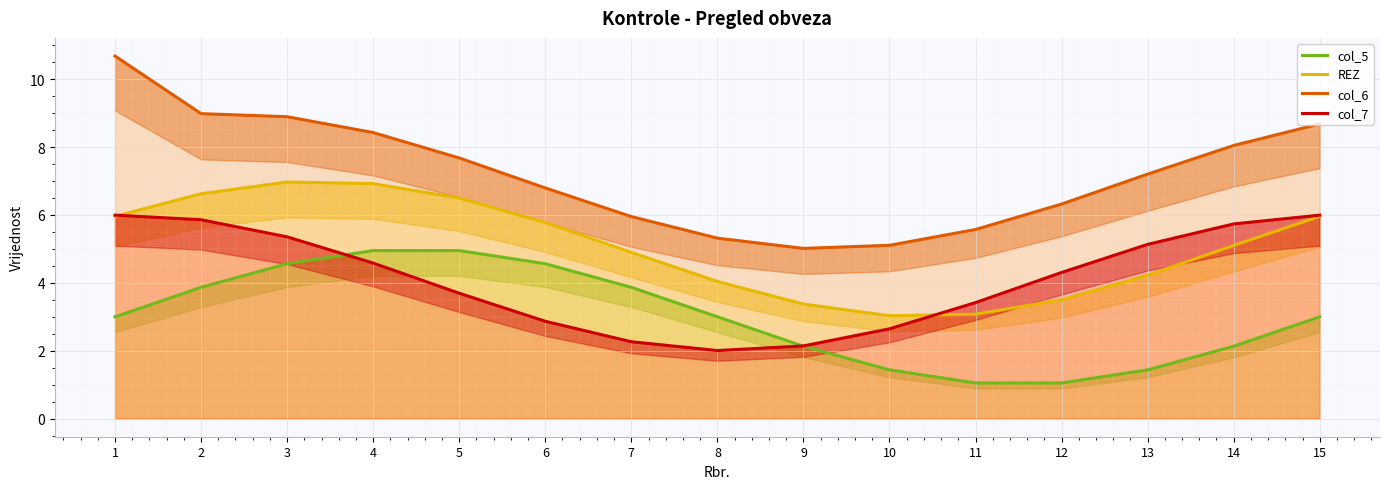

List the series in order of their overall mean, lowest first.

col_5, col_7, REZ, col_6